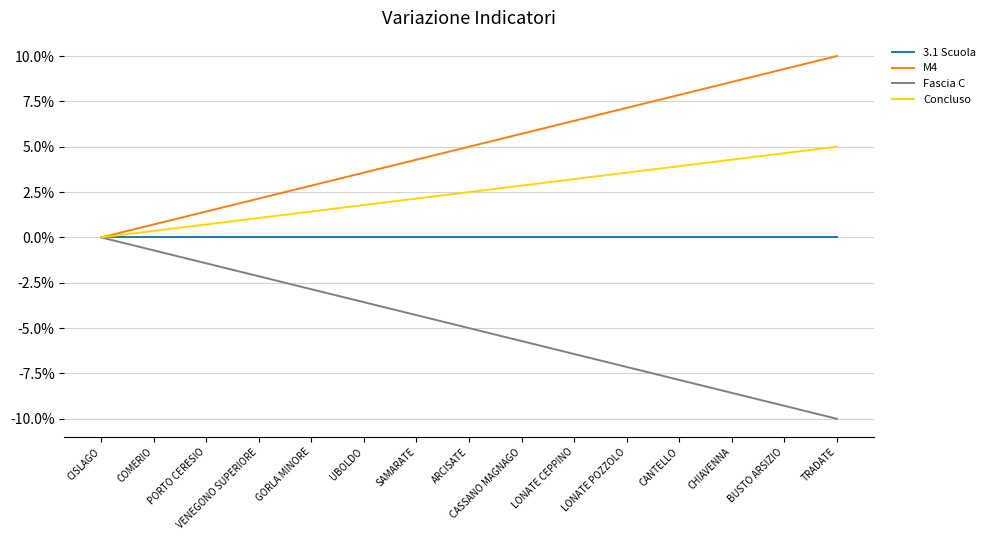

What are all the series names shown in the legend?

3.1 Scuola, M4, Fascia C, Concluso